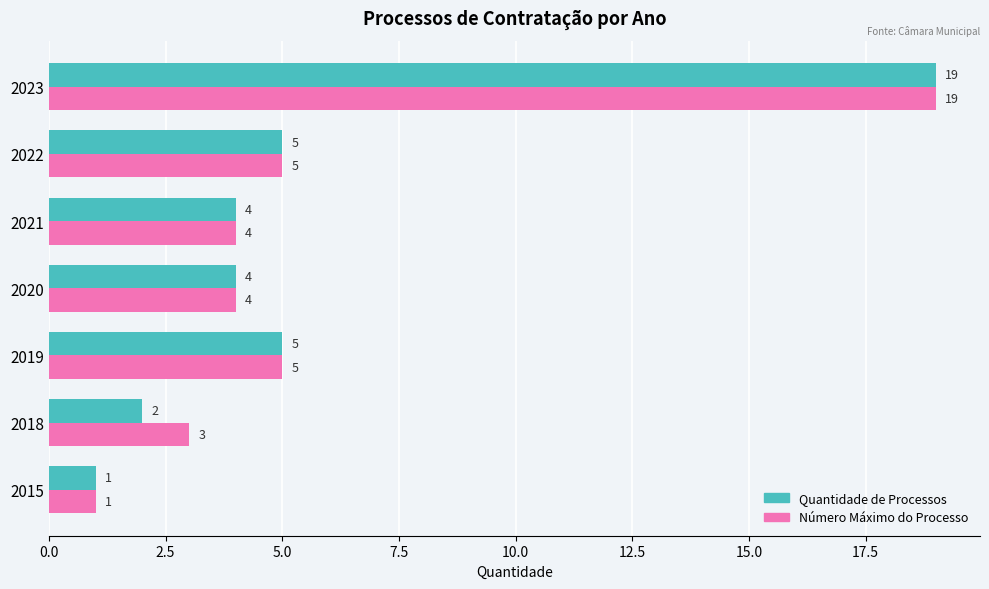

True or false: Número Máximo do Processo has a value of 2 at 2018.

False